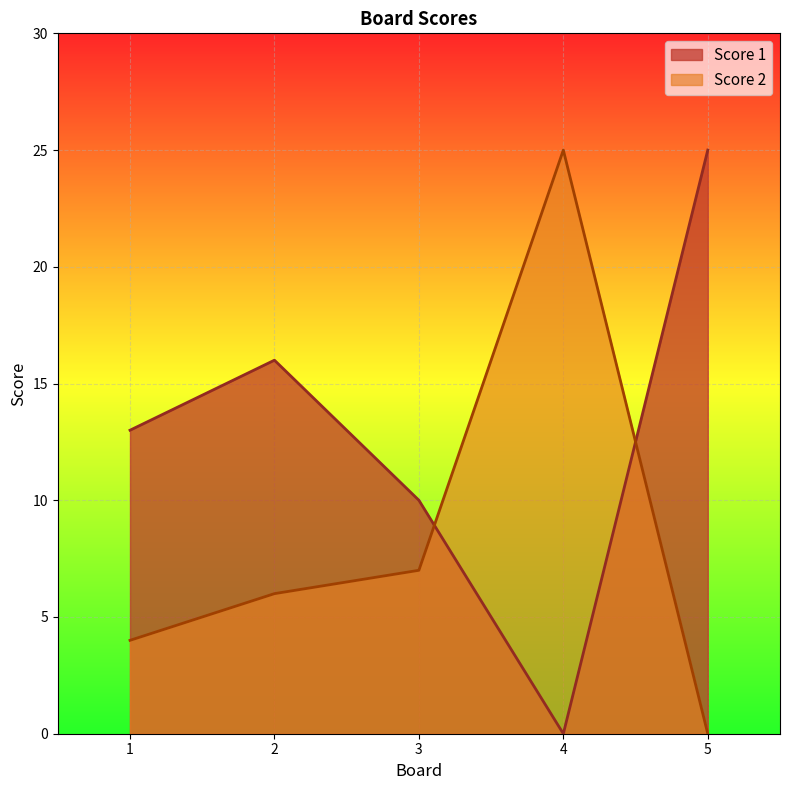

What is the value of the Score 2 point at the 2nd from the left?

6